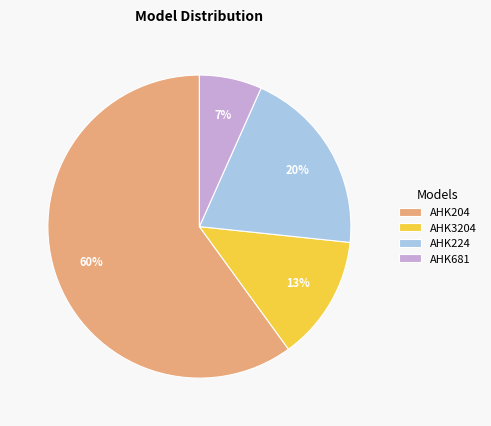

How many segments does this pie chart have?

4